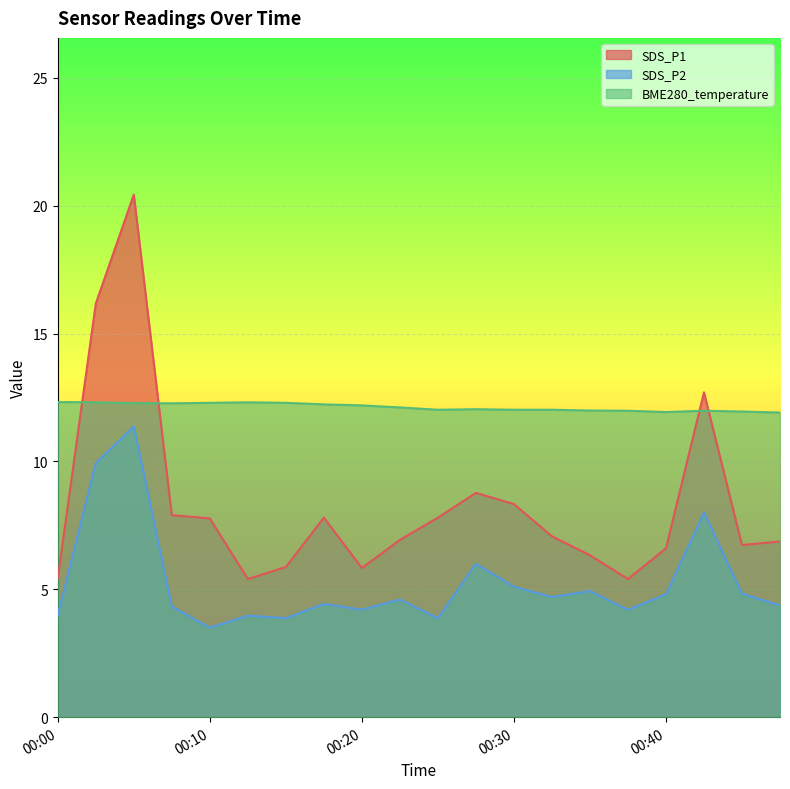

What is the value of the SDS_P2 point at the 16th from the left?

4.2